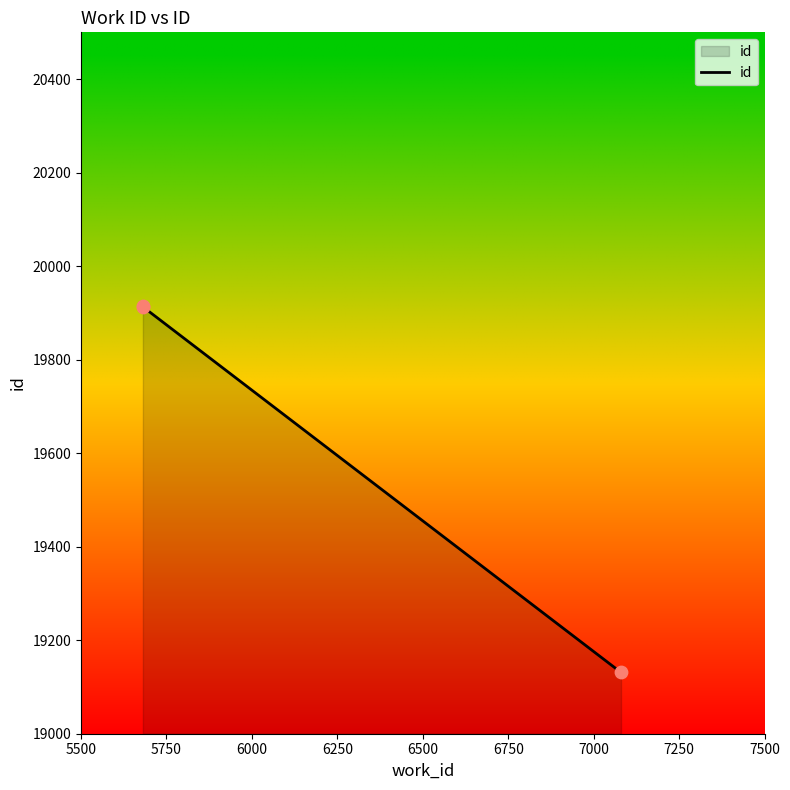

What is the ratio of the value at 5500 to the value at 6000?

1.0